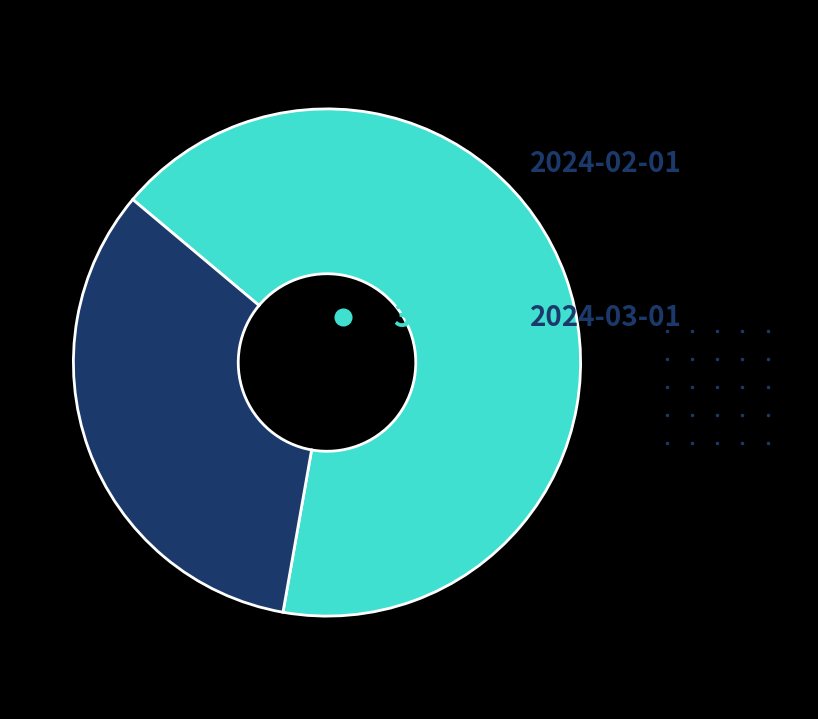

Is there any slice that represents more than half of the pie?

Yes